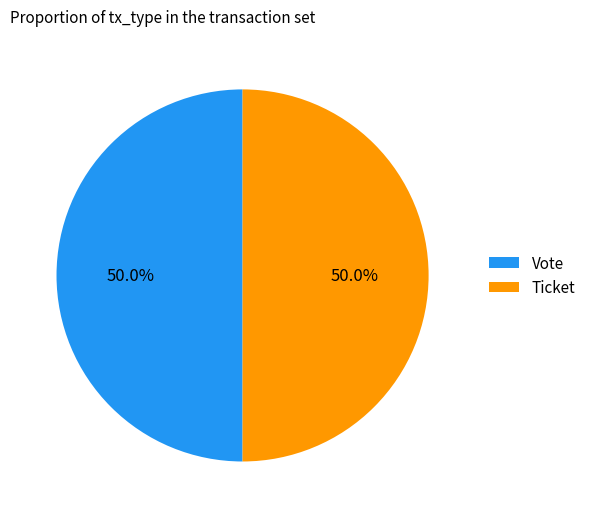

Do Vote and Ticket together represent more than half of the pie?

Yes